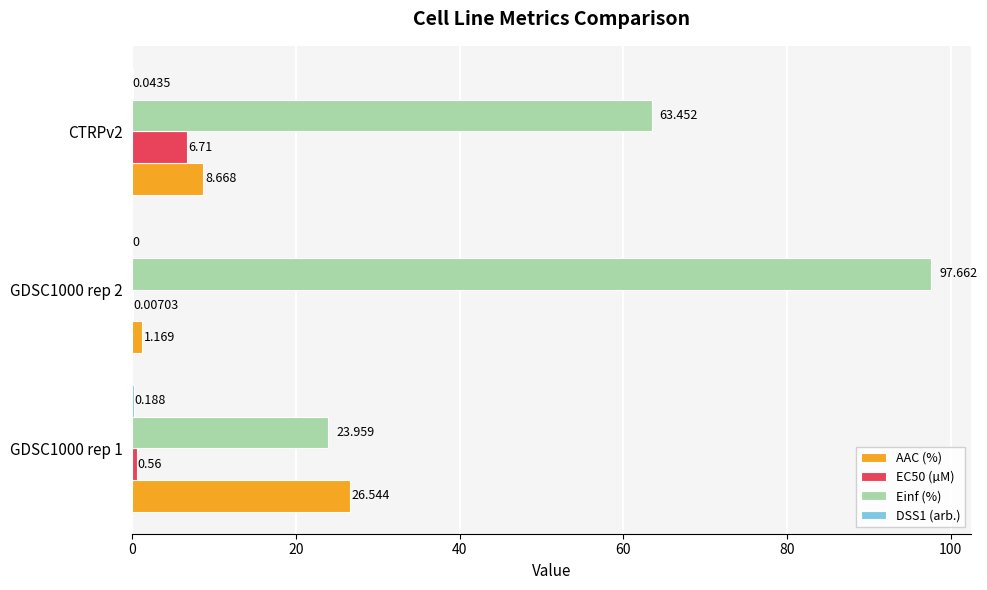

Which series changed the most between GDSC1000 rep 1 and GDSC1000 rep 2?

Einf (%)